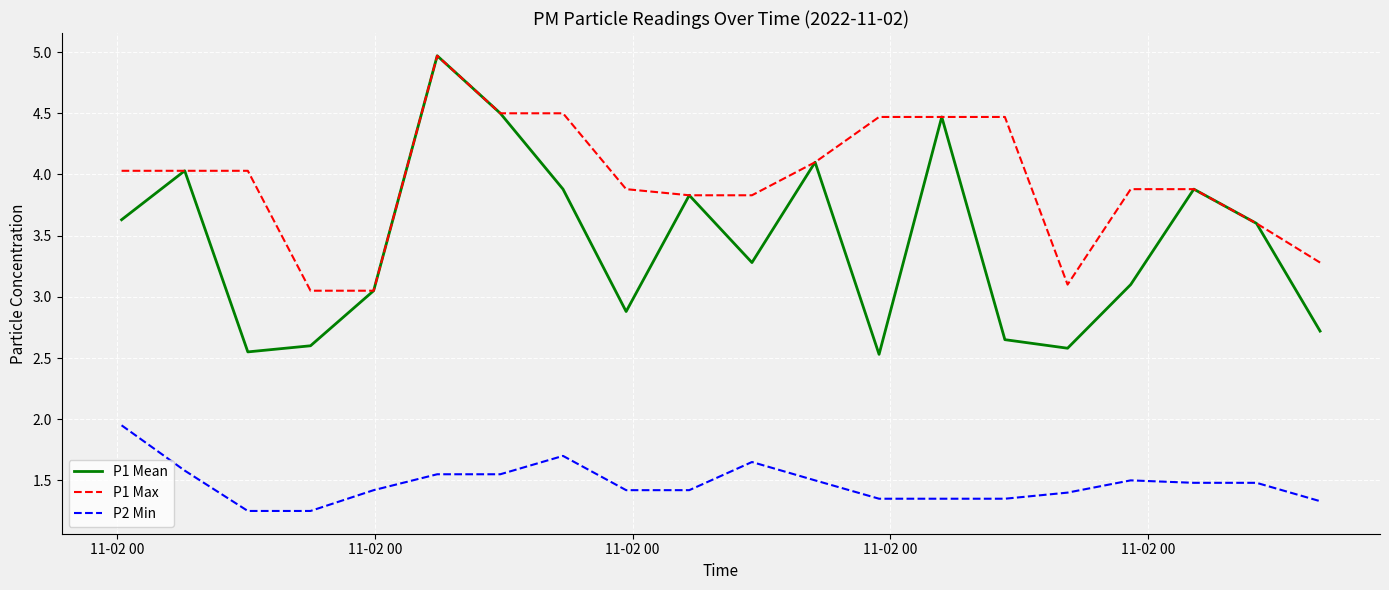

True or false: P2 Min and P1 Mean cross at least once.

False